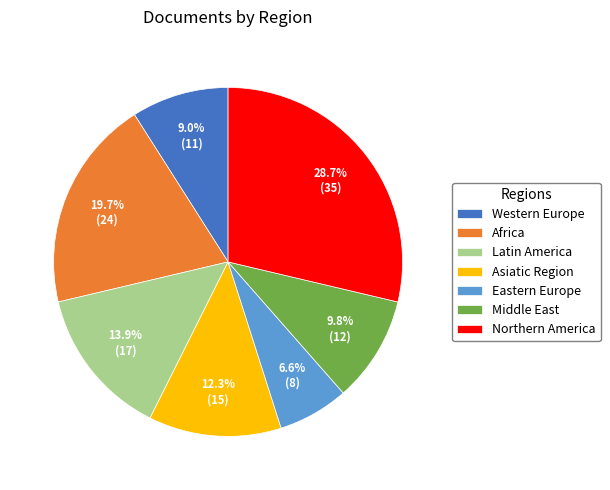

To the nearest percent, what is the difference between the largest and smallest slice percentages?

22%